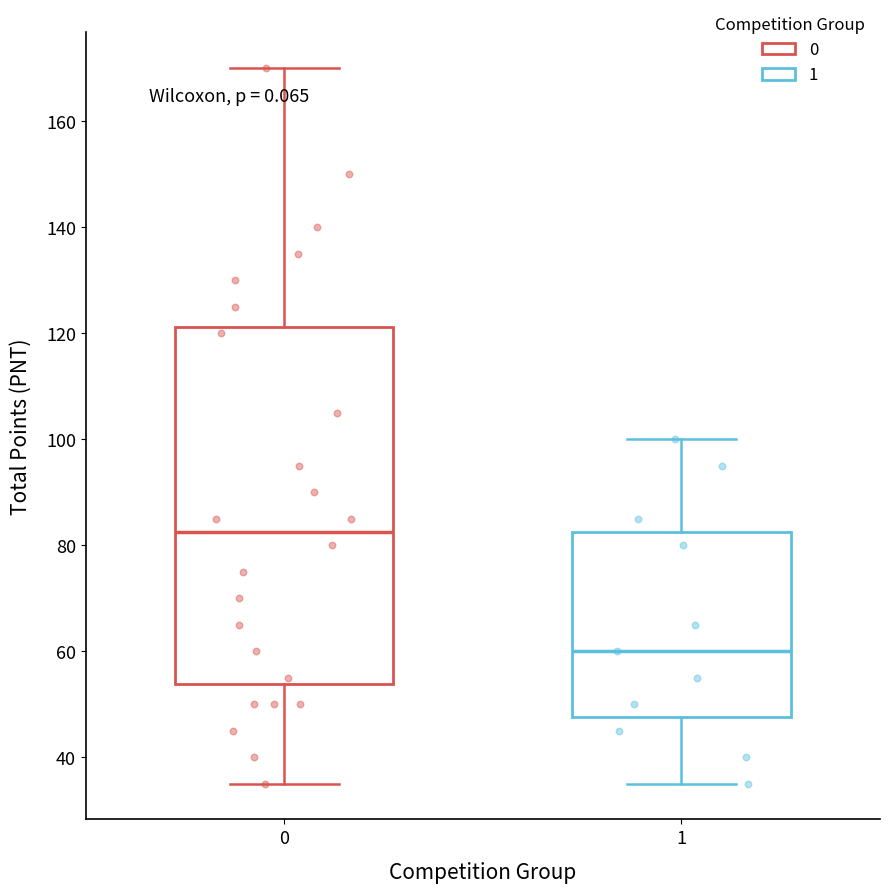

Where does the median line of the box at x = 0 sit on the y-axis? The values are not printed on the chart, so give them approximately, as read against the axis.

82